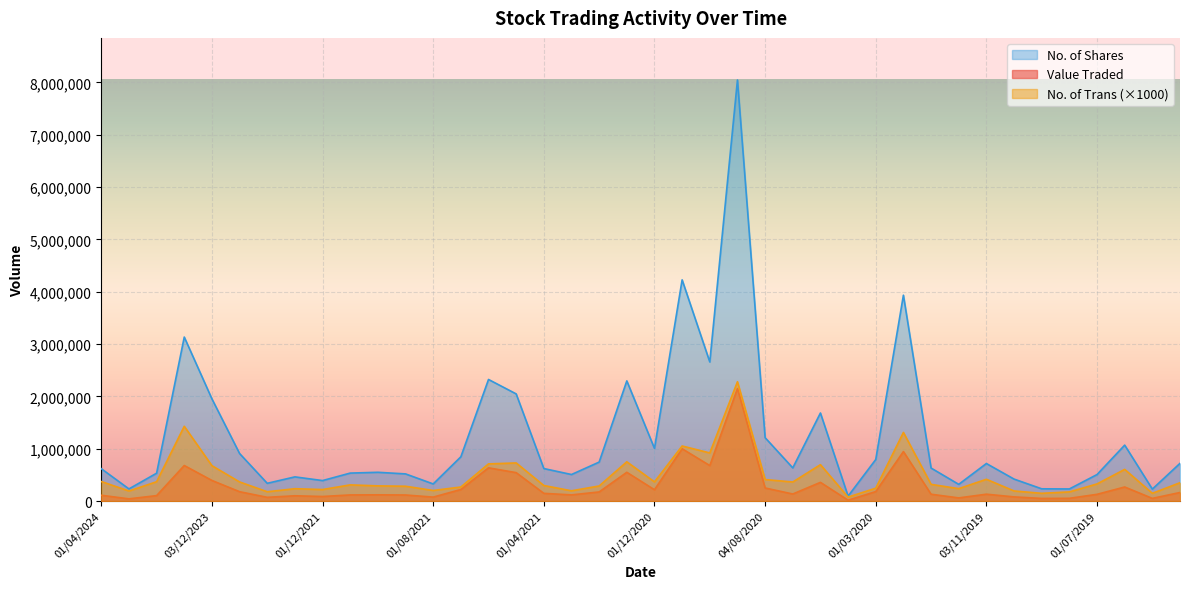

True or false: Value Traded has more than 2 points higher than both neighbors.

True